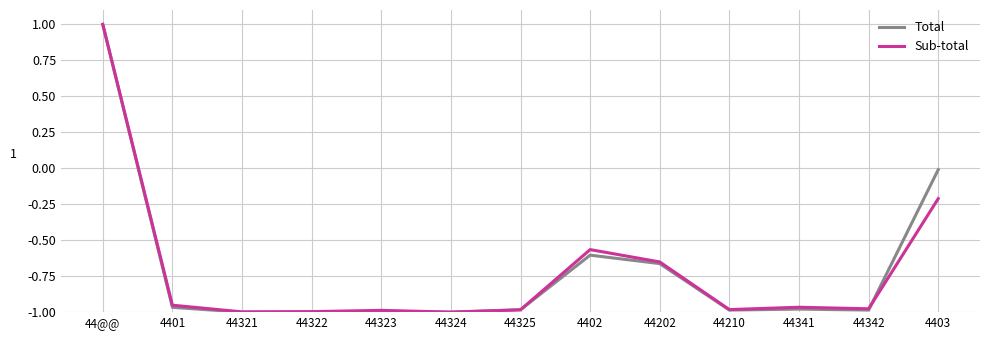

At which category is the sum across all series the highest?

44@@